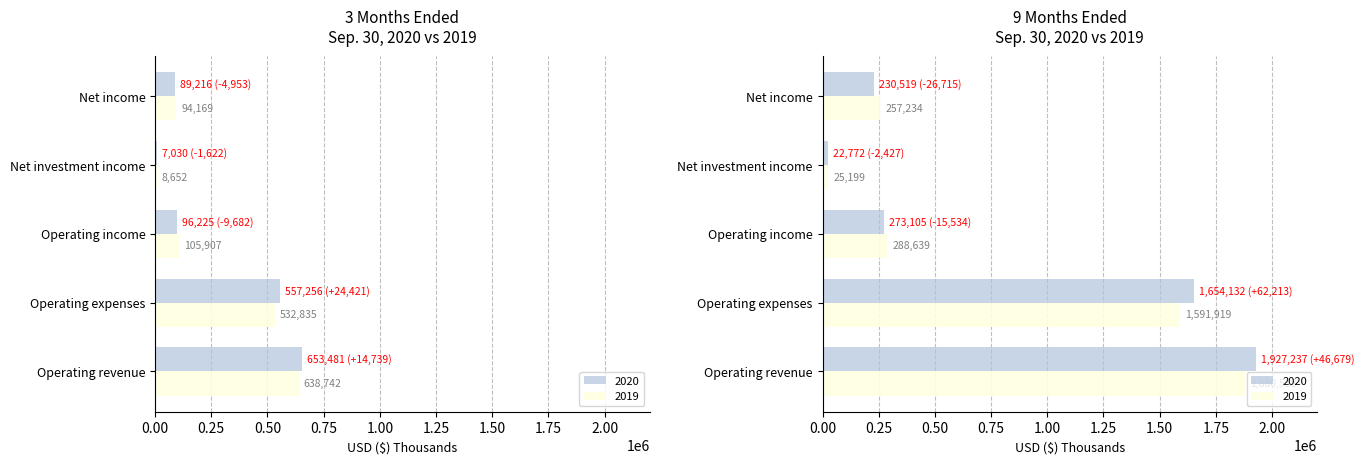

What is the label of the 3rd bar from the left?

Operating income